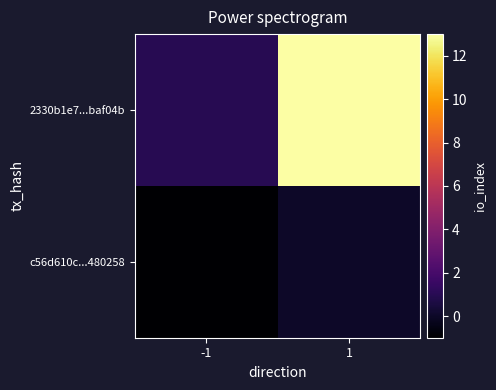

At -1, list the series in order from smallest to largest.

c56d610c...480258, 2330b1e7...baf04b